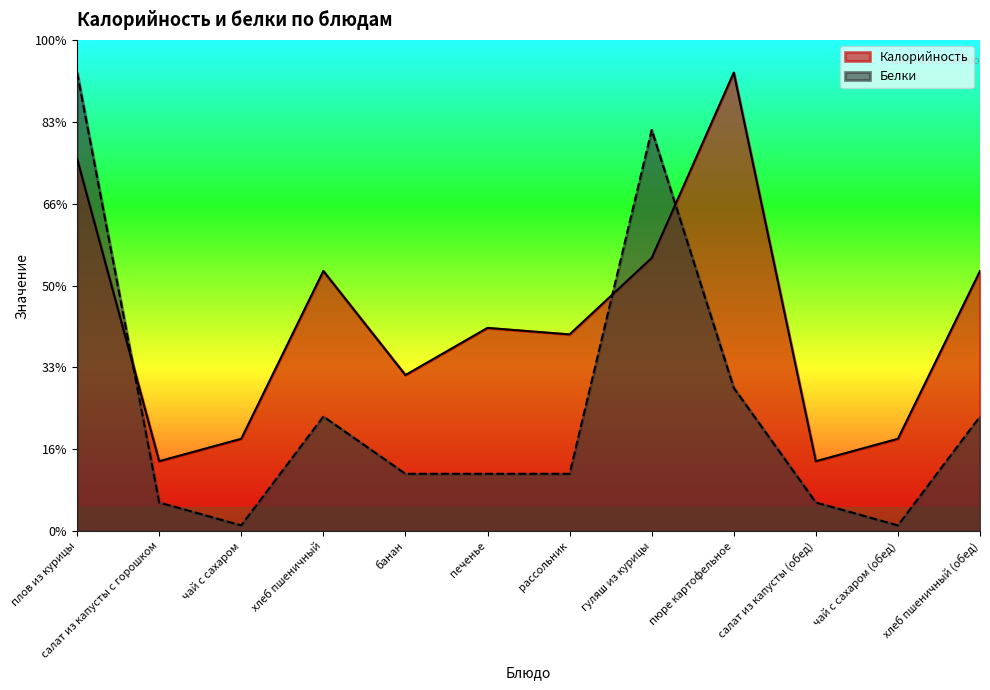

Read the Белки value at чай с сахаром.

3.5